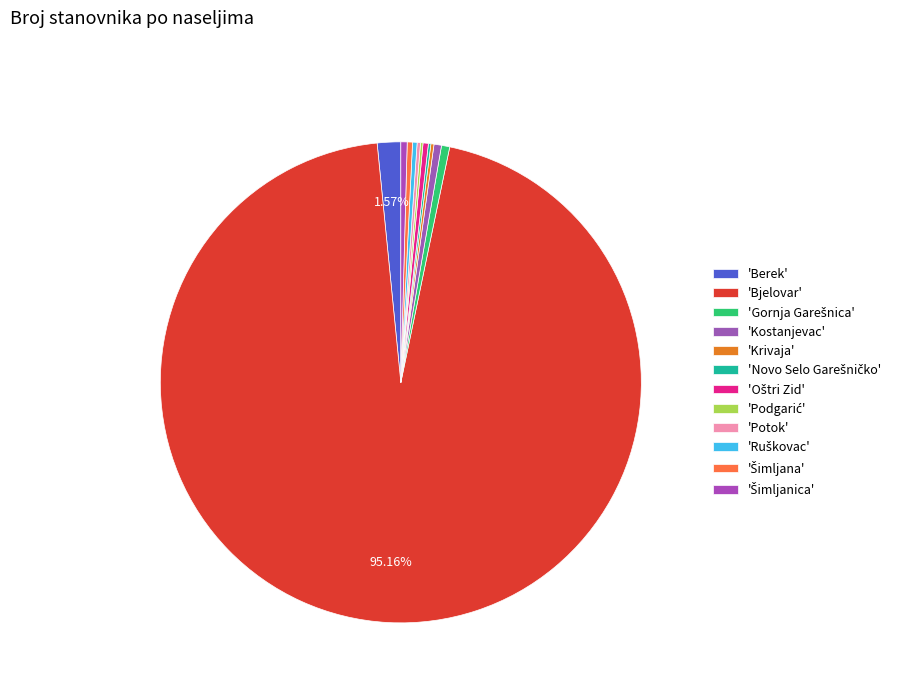

How many segments does this pie chart have?

12